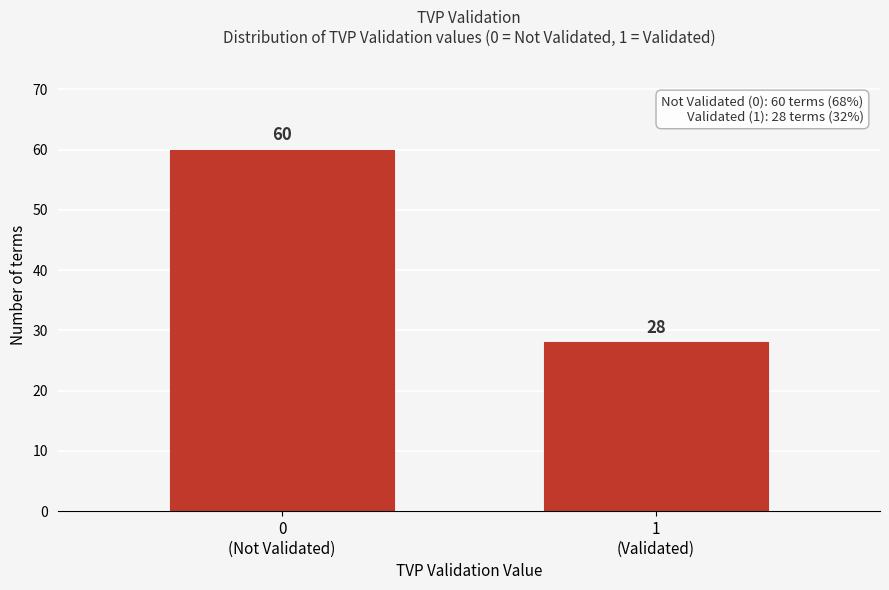

Reading left to right, transcribe all the data shown in this chart.

60	28